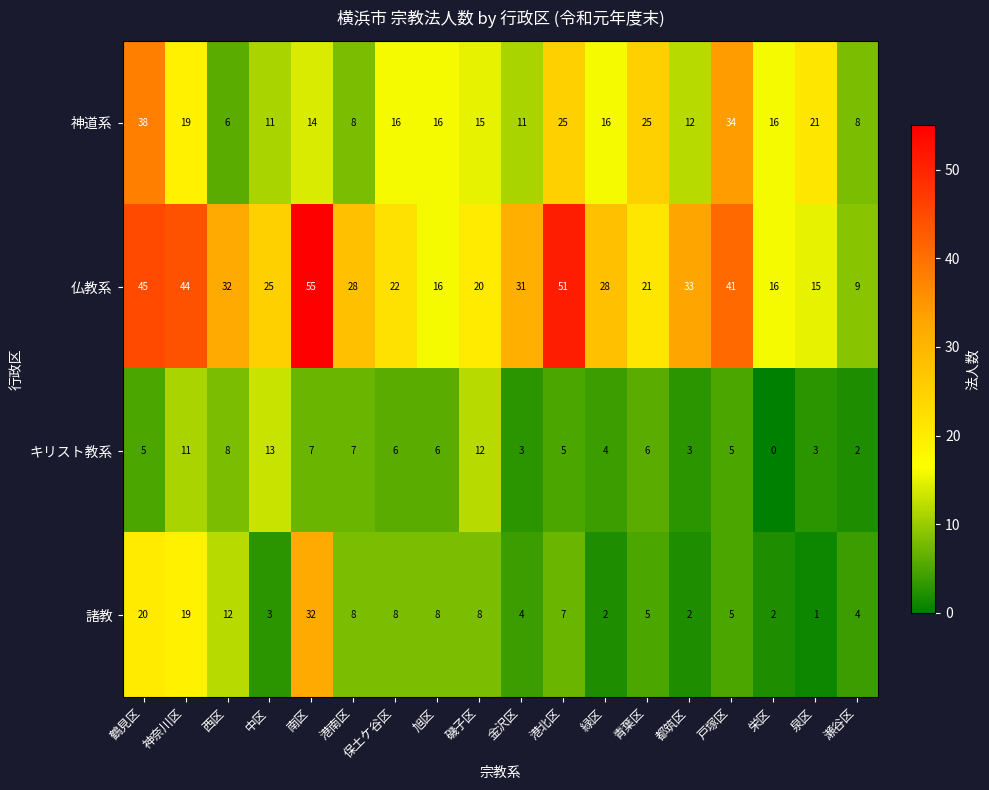

What is the difference between the second highest and minimum values in the 諸教 series?

19